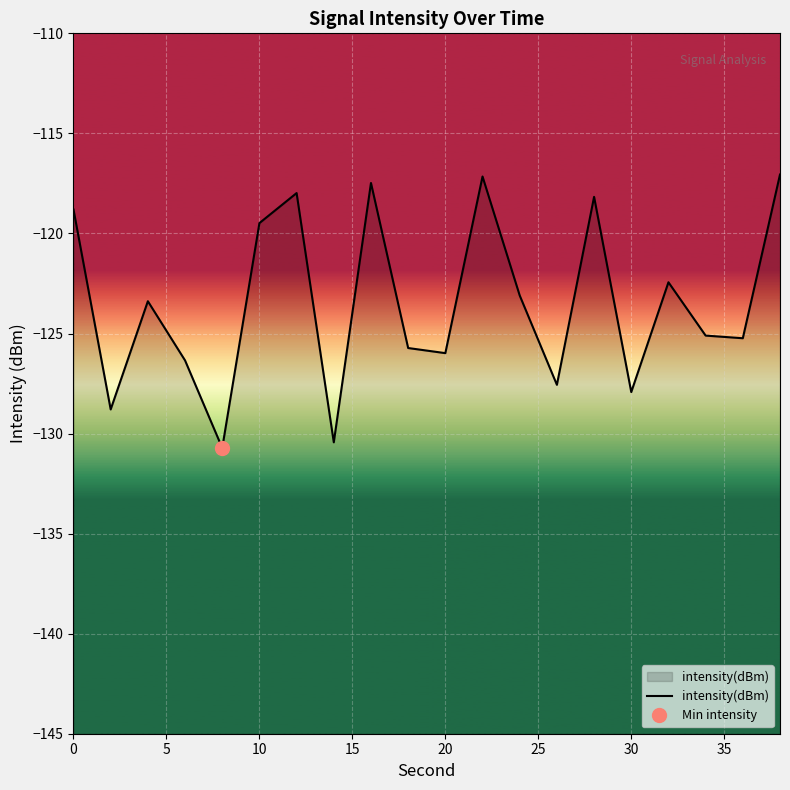

What is the difference between the maximum and minimum values?

13.7